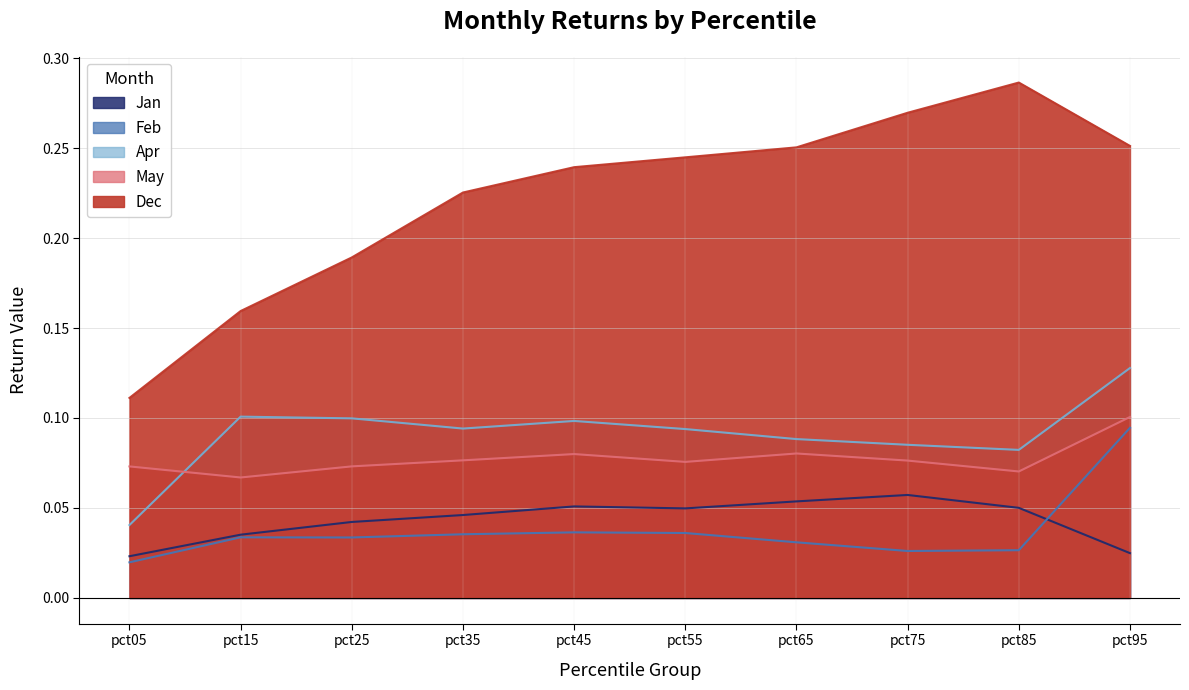

True or false: Jan and May cross at least once.

False